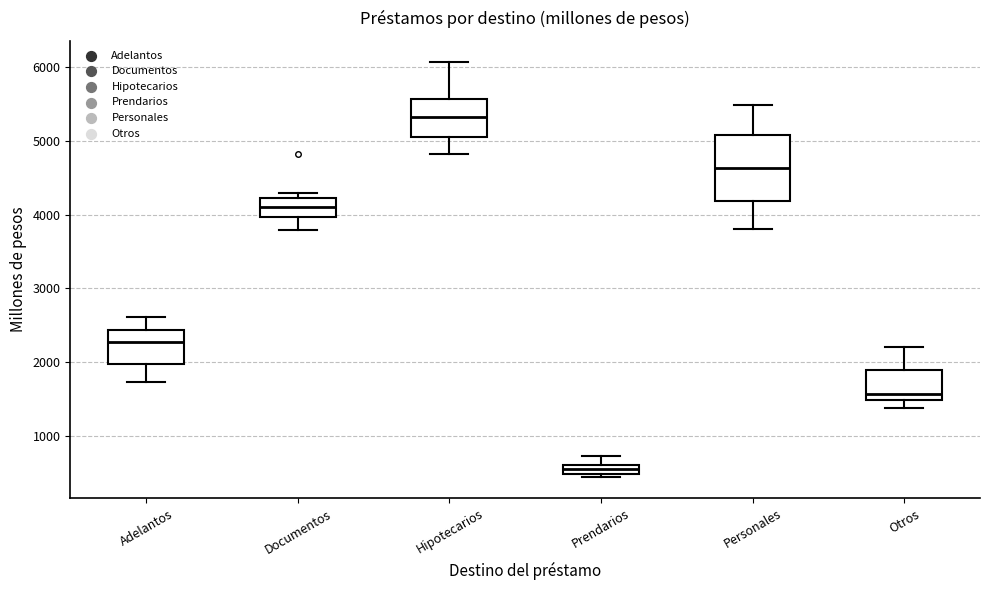

Comparing the boxes themselves (not the whiskers), which one is the tallest?

Personales